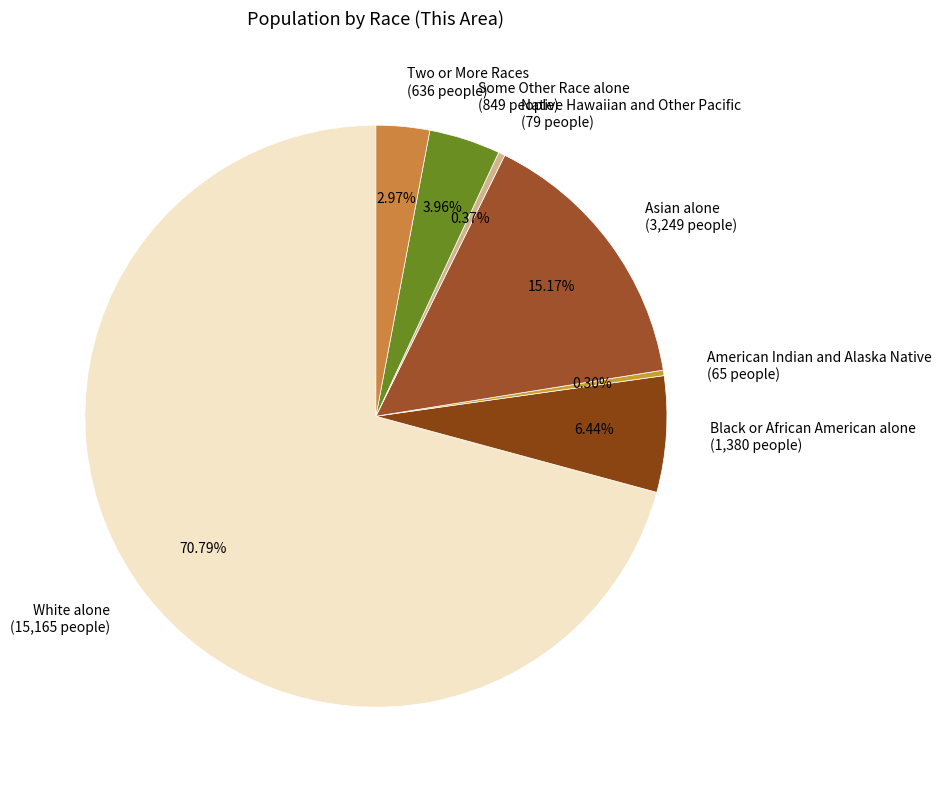

Count the number of slices in the pie.

7